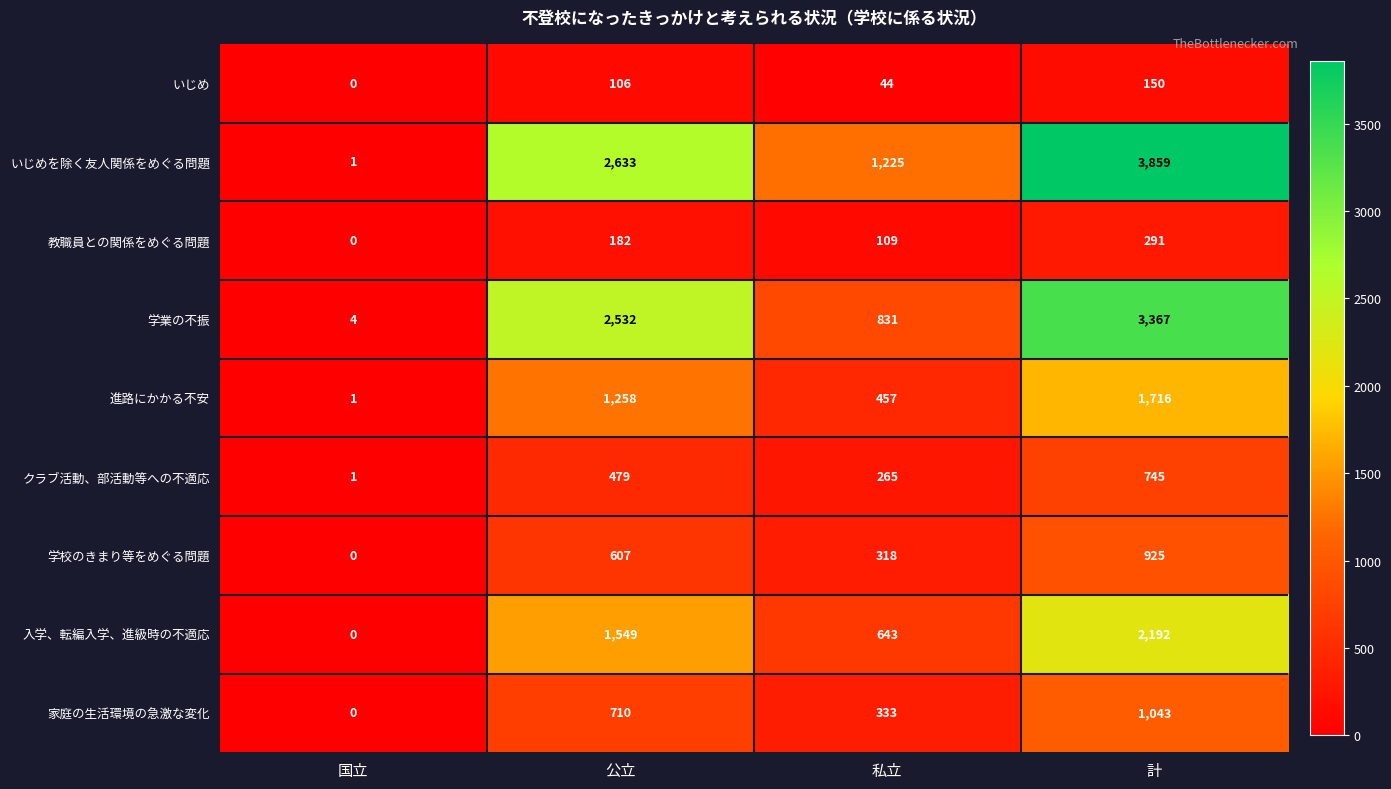

True or false: いじめを除く友人関係をめぐる問題 has a value of 1 at 国立.

True